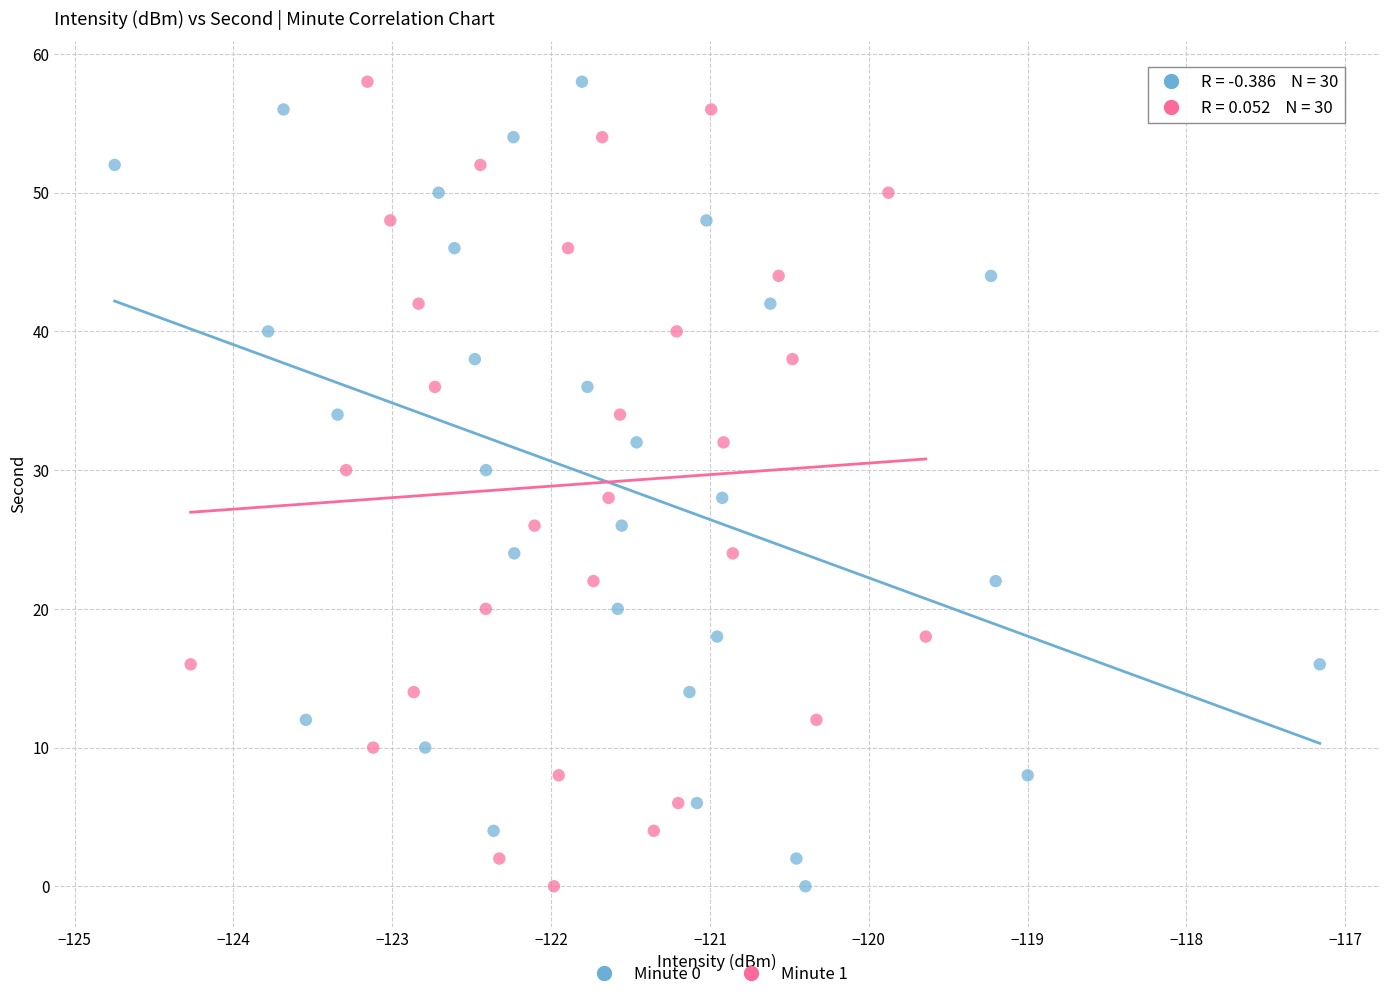

What are all the series names shown in the legend?

Minute 0, Minute 1